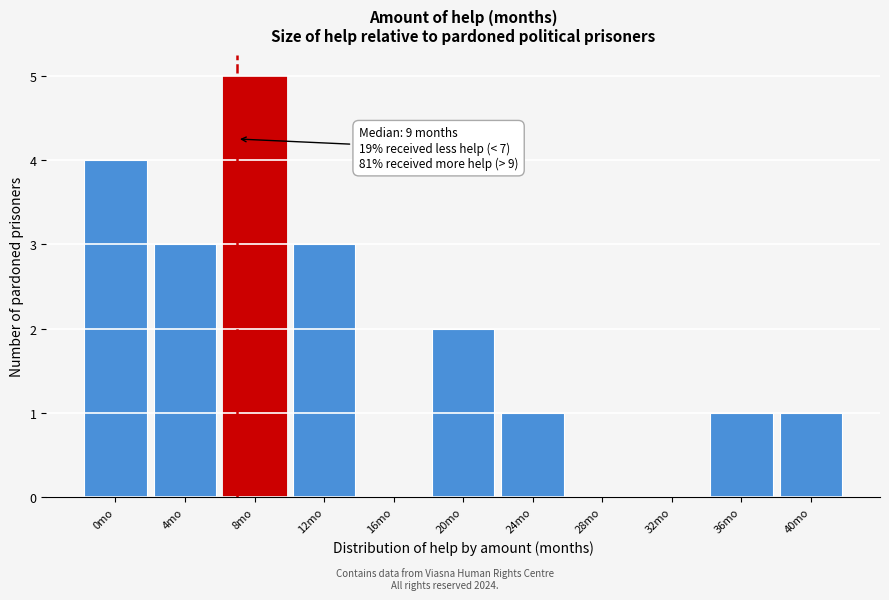

Reading left to right, list all the values displayed in this chart.

0mo=4	4mo=3	8mo=5	12mo=3	16mo=0	20mo=2	24mo=1	28mo=0	32mo=0	36mo=1	40mo=1